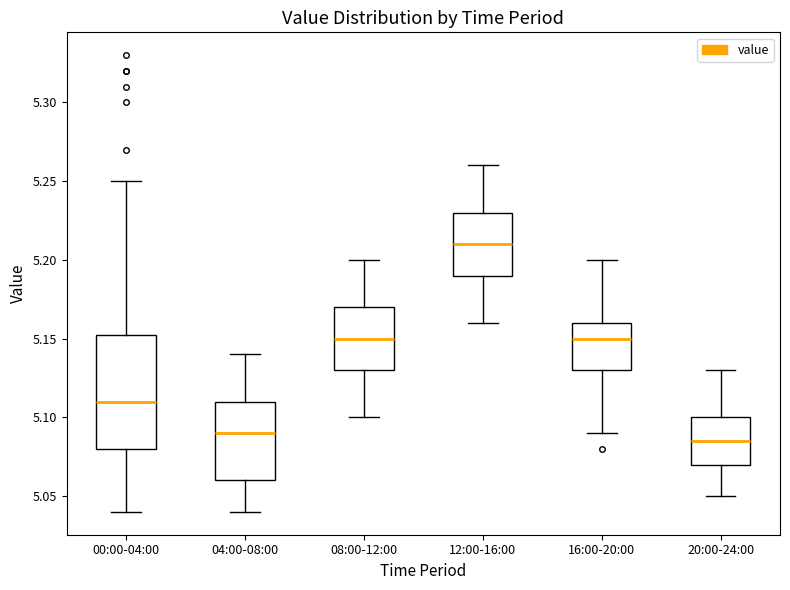

Reading left to right, read every box against the y-axis: the position of its median line, the range the box covers, and the ends of its whiskers. The values are not printed on the chart, so give them approximately, as read against the axis.

00:00-04:00: median 5.110, box 5.080 to 5.155, whiskers 5.040 to 5.250
04:00-08:00: median 5.090, box 5.060 to 5.110, whiskers 5.040 to 5.140
08:00-12:00: median 5.150, box 5.130 to 5.170, whiskers 5.100 to 5.200
12:00-16:00: median 5.210, box 5.190 to 5.230, whiskers 5.160 to 5.260
16:00-20:00: median 5.150, box 5.130 to 5.160, whiskers 5.090 to 5.200
20:00-24:00: median 5.085, box 5.070 to 5.100, whiskers 5.050 to 5.130